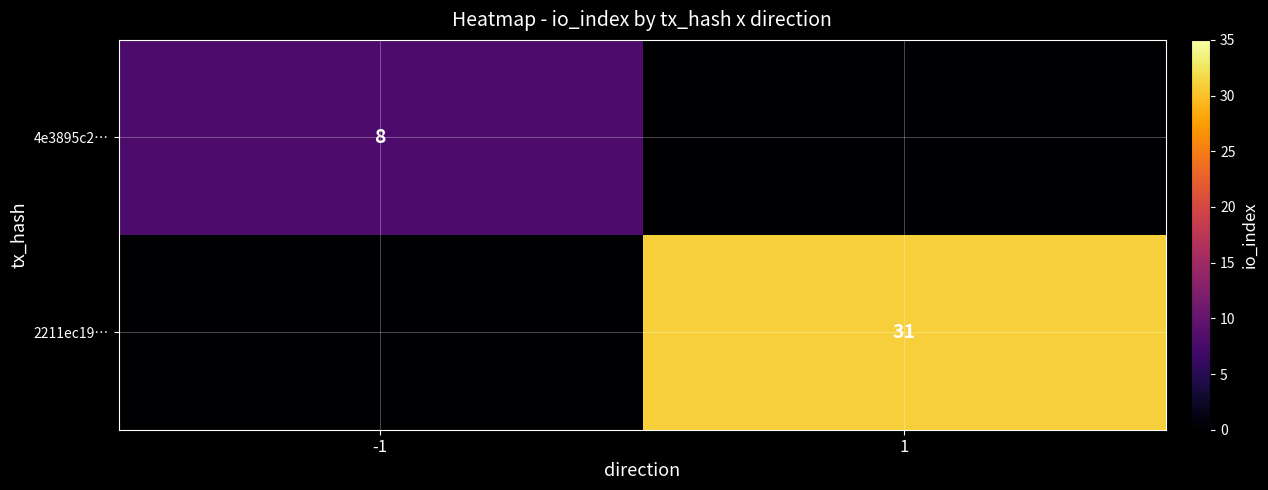

Is it true that 2211ec19… equals 21 at 1?

False